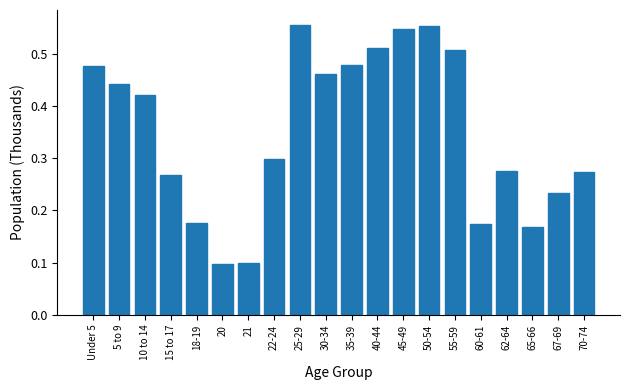

What position from the right is 62-64?

4